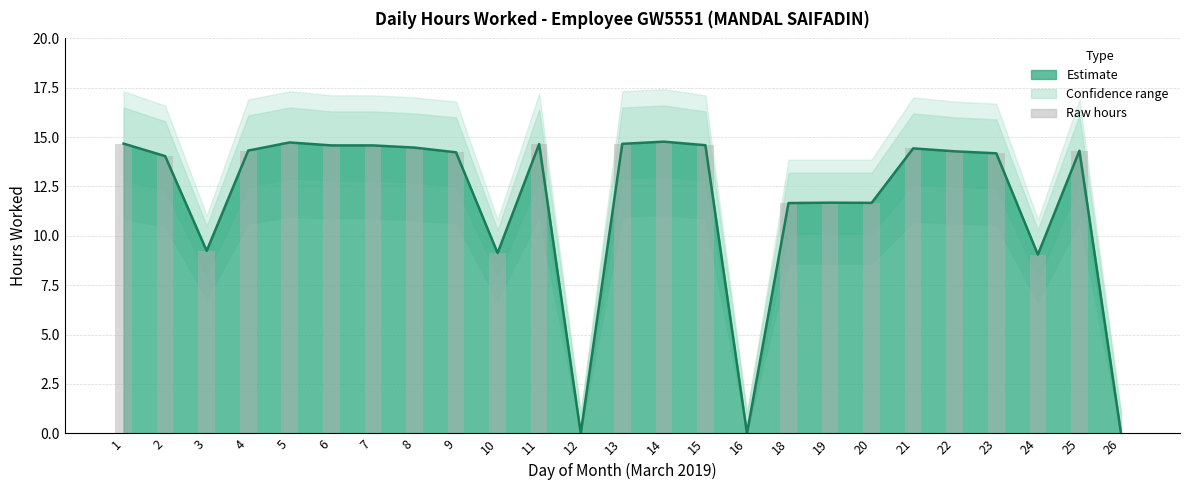

At which label is the value closest to 7?

24